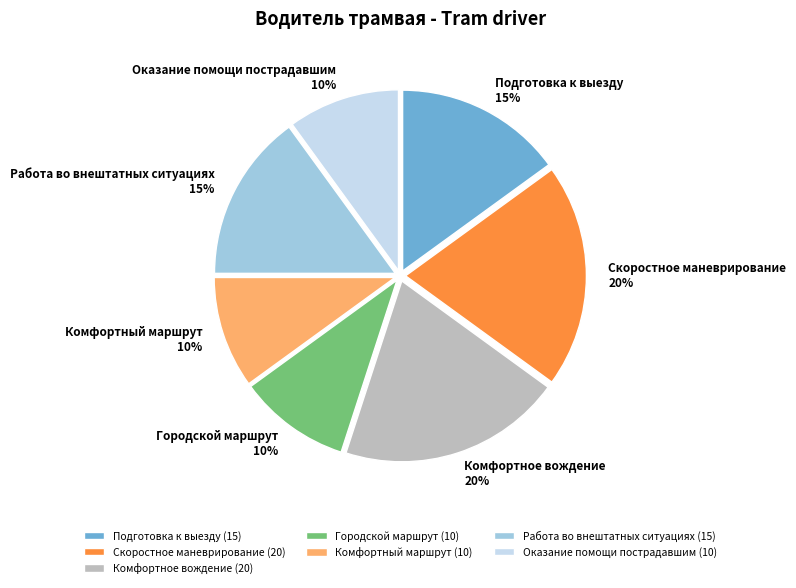

Do Комфортное вождение and Оказание помощи пострадавшим together represent more than half of the pie?

No